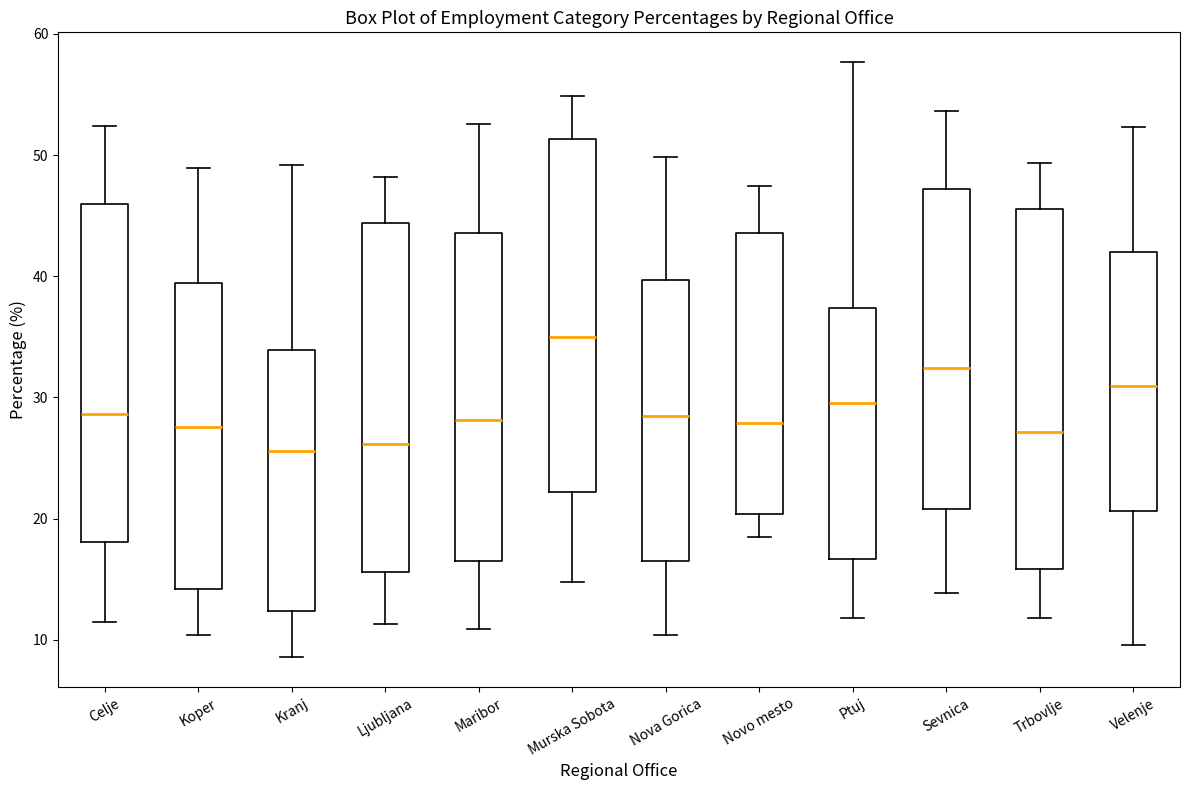

Reading left to right, transcribe this box plot: for each box, give where its median line is, the range the box spans, and where its two whiskers end, as read against the y-axis. The values are not printed on the chart, so give them approximately, as read against the axis.

Celje: median 29, box 18 to 46, whiskers 11 to 52
Koper: median 28, box 14 to 39, whiskers 10 to 49
Kranj: median 26, box 12 to 34, whiskers 9 to 49
Ljubljana: median 26, box 16 to 44, whiskers 11 to 48
Maribor: median 28, box 16 to 44, whiskers 11 to 53
Murska Sobota: median 35, box 22 to 51, whiskers 15 to 55
Nova Gorica: median 29, box 17 to 40, whiskers 10 to 50
Novo mesto: median 28, box 20 to 44, whiskers 18 to 47
Ptuj: median 30, box 17 to 37, whiskers 12 to 58
Sevnica: median 32, box 21 to 47, whiskers 14 to 54
Trbovlje: median 27, box 16 to 46, whiskers 12 to 49
Velenje: median 31, box 21 to 42, whiskers 10 to 52